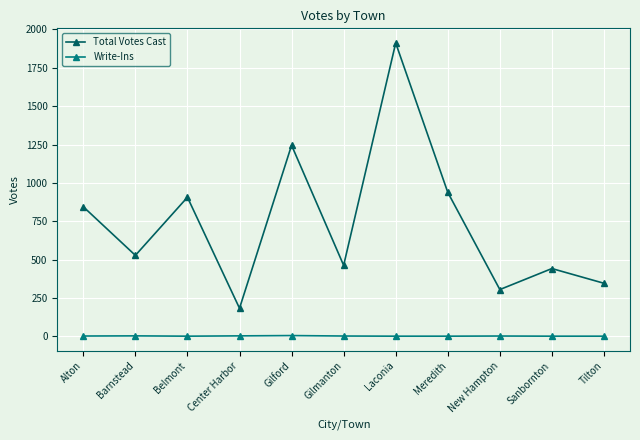

What is the maximum value for Total Votes Cast?

1912